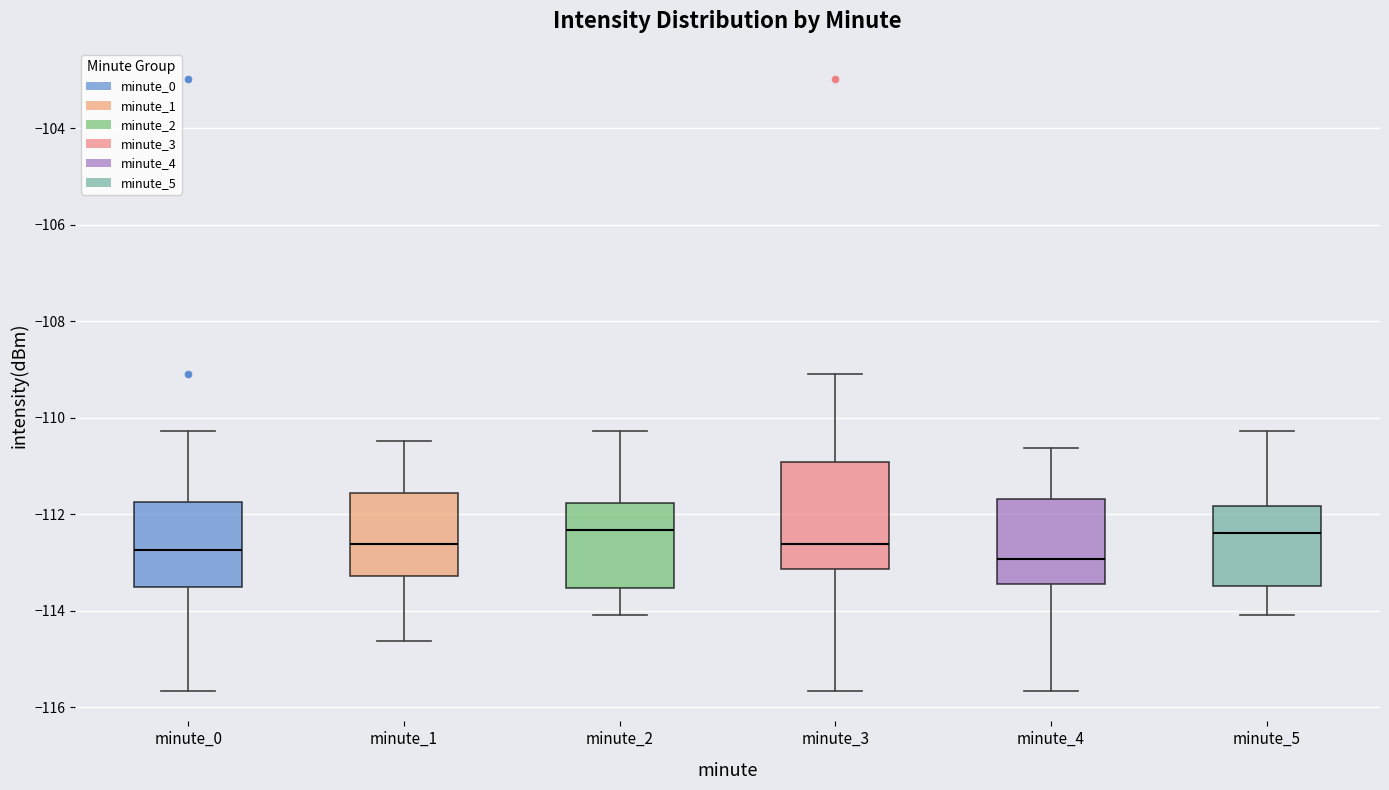

Where does the lower whisker of the box for minute_2 end on the y-axis? The values are not printed on the chart, so give them approximately, as read against the axis.

-114.0